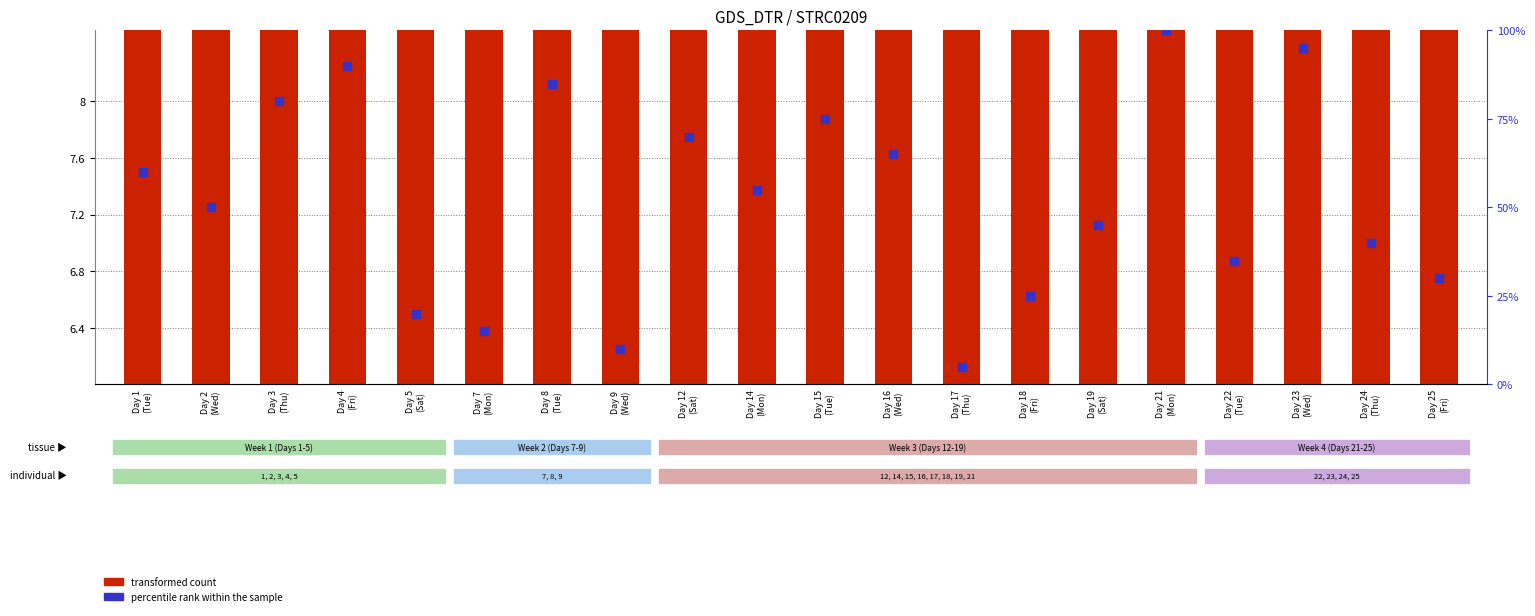

Which series has the largest Y range (max minus min)?

transformed count